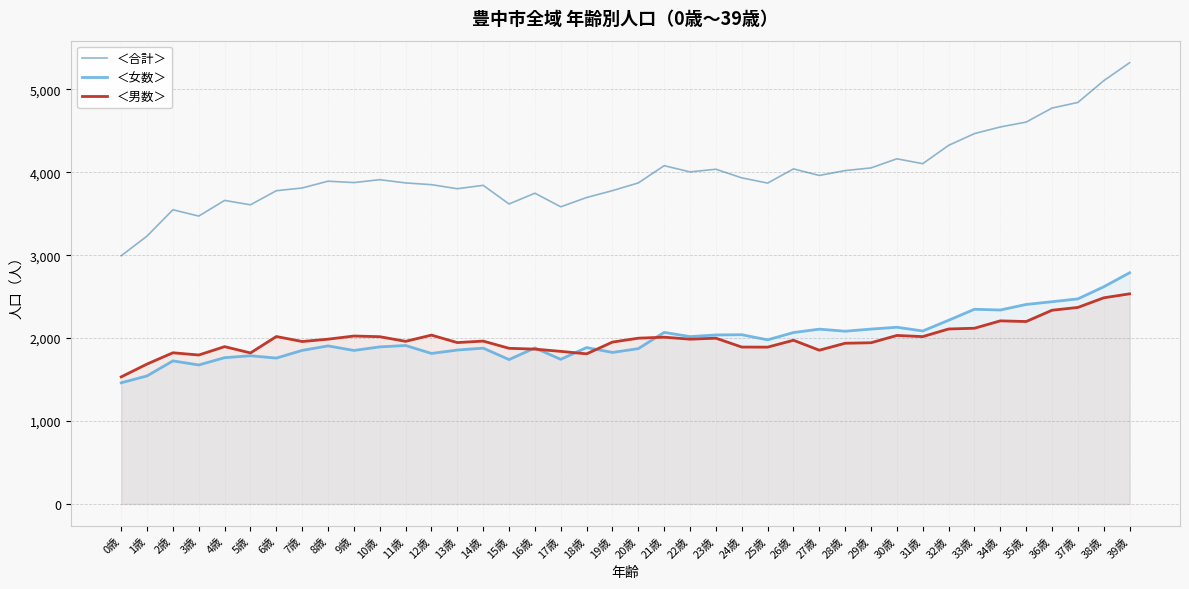

List the labels in order of ＜女数＞ value, smallest first.

0歳, 1歳, 3歳, 2歳, 15歳, 17歳, 6歳, 4歳, 5歳, 12歳, 19歳, 9歳, 7歳, 13歳, 20歳, 14歳, 16歳, 18歳, 10歳, 8歳, 11歳, 25歳, 22歳, 23歳, 24歳, 26歳, 21歳, 28歳, 31歳, 27歳, 29歳, 30歳, 32歳, 34歳, 33歳, 35歳, 36歳, 37歳, 38歳, 39歳